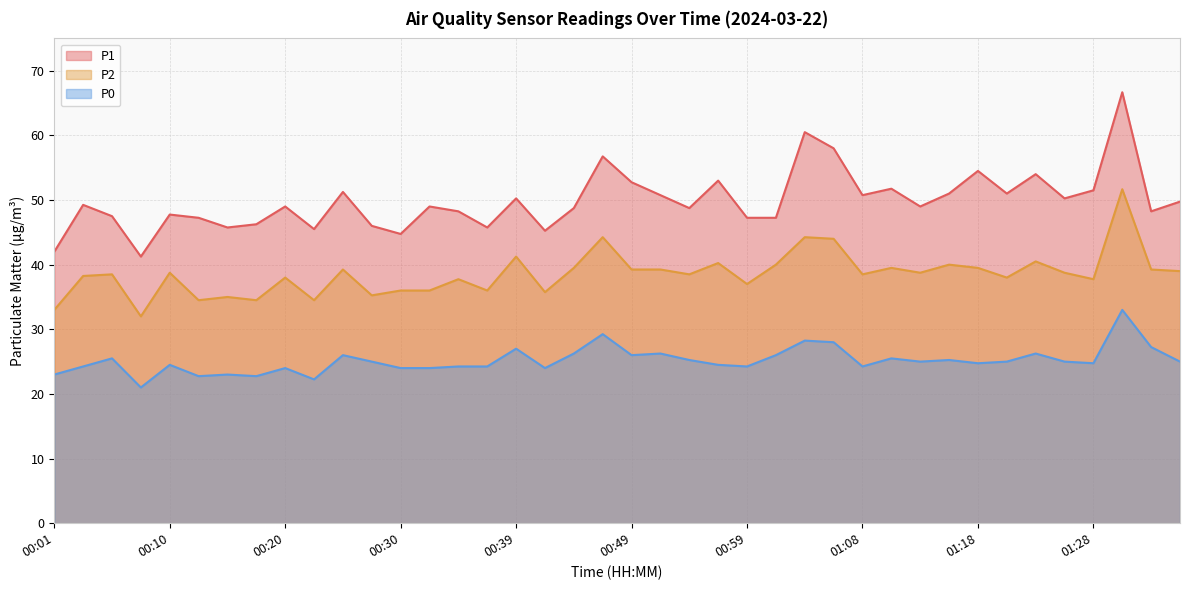

Which series has the widest spread of values?

P1